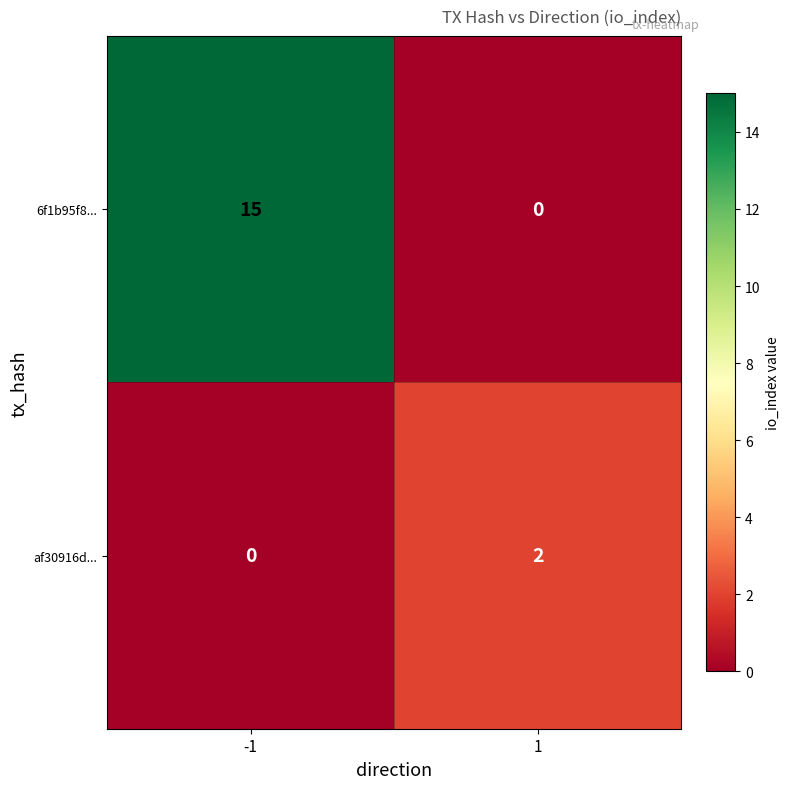

At how many categories does at least one series exceed 5?

1